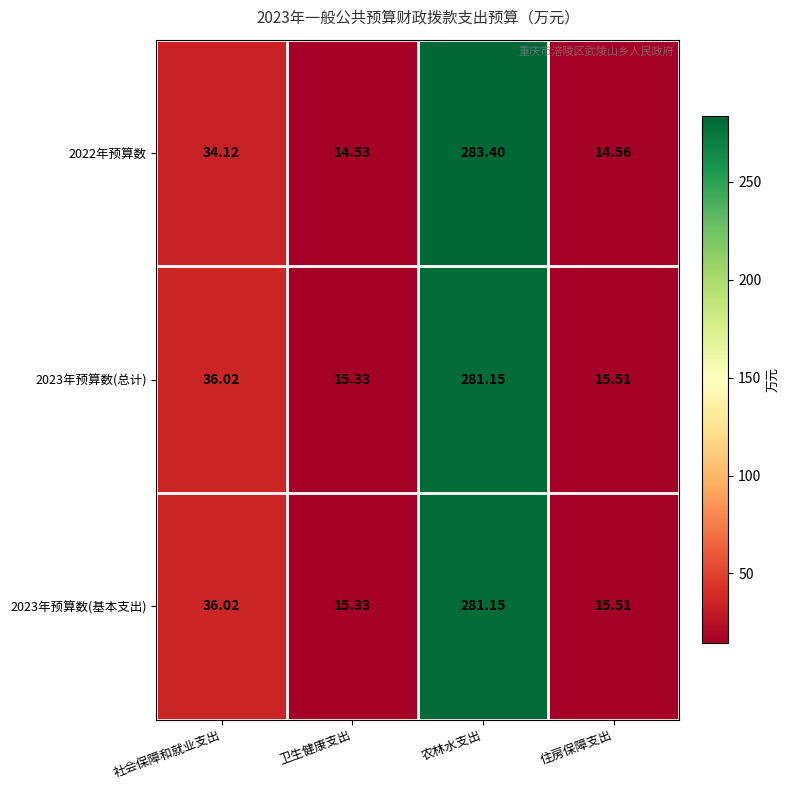

Which series has the largest range (max minus min)?

2022年预算数